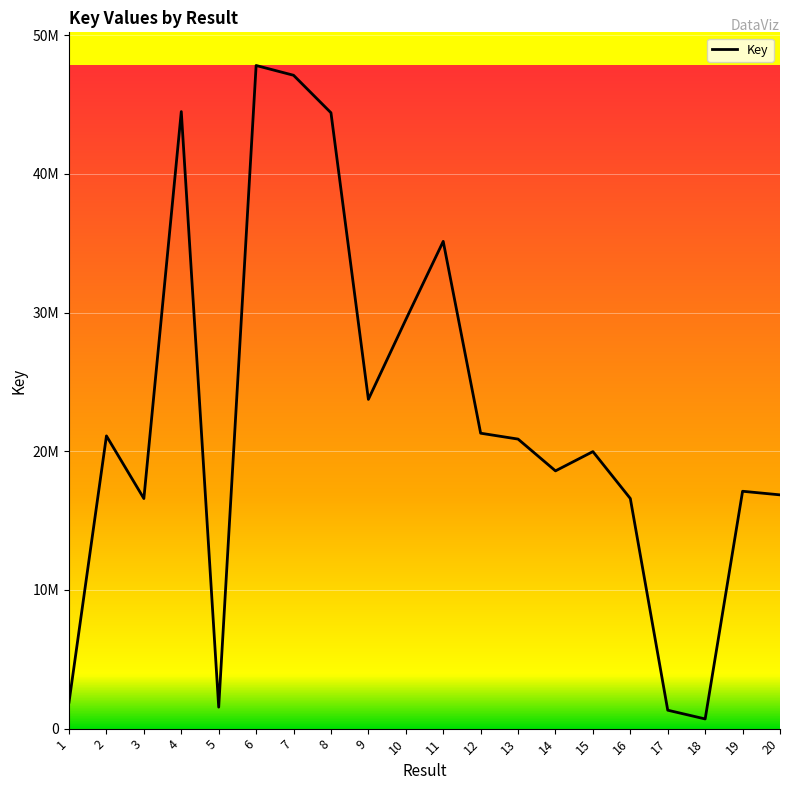

What is the change in value from 17 to 19?

+15788151